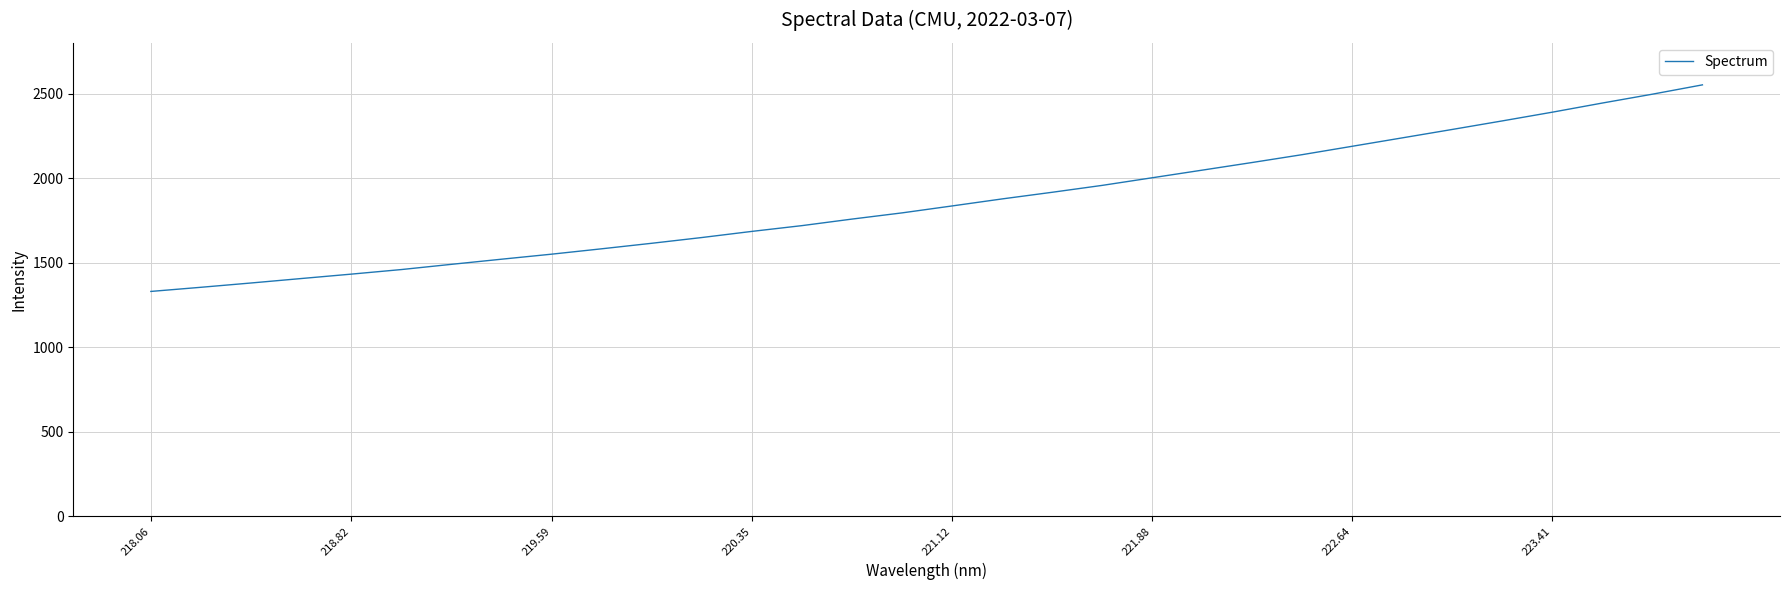

What is the difference between the maximum and minimum values?

1222.1